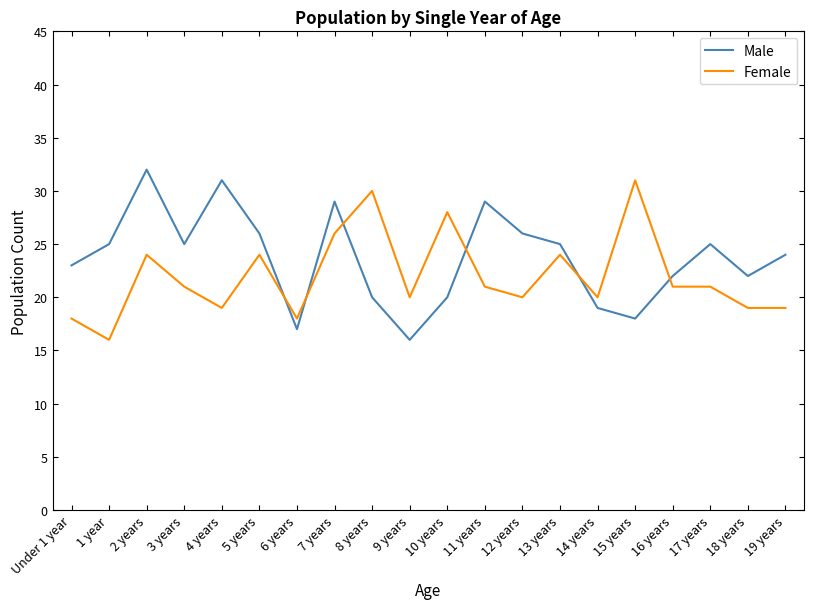

What position from the left is 11 years?

12